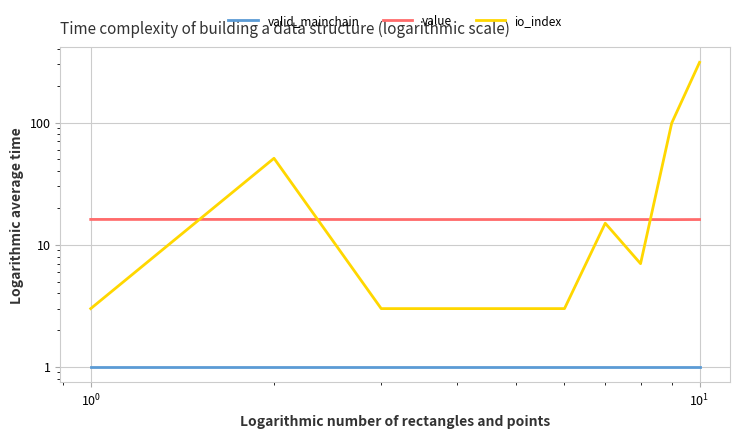

How many lines are shown in the chart?

3